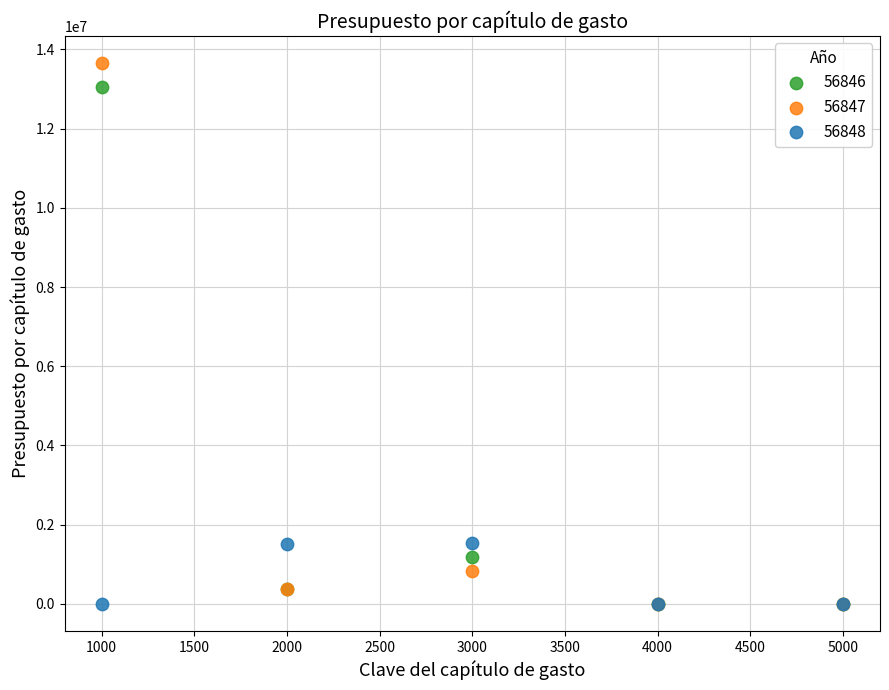

What are all the series names shown in the legend?

56846, 56847, 56848